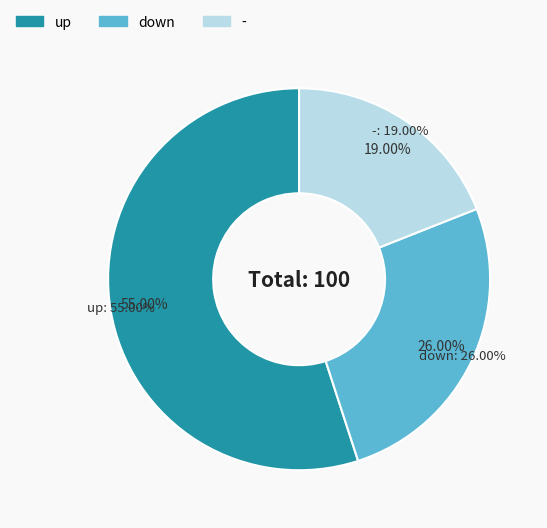

To the nearest percent, what is the combined percentage of down and -?

45%